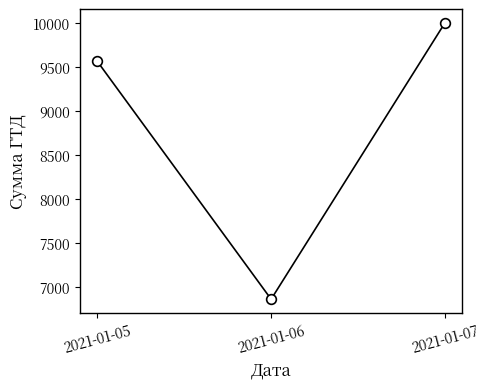

True or false: the data shows 9563.1 at 2021-01-05.

True